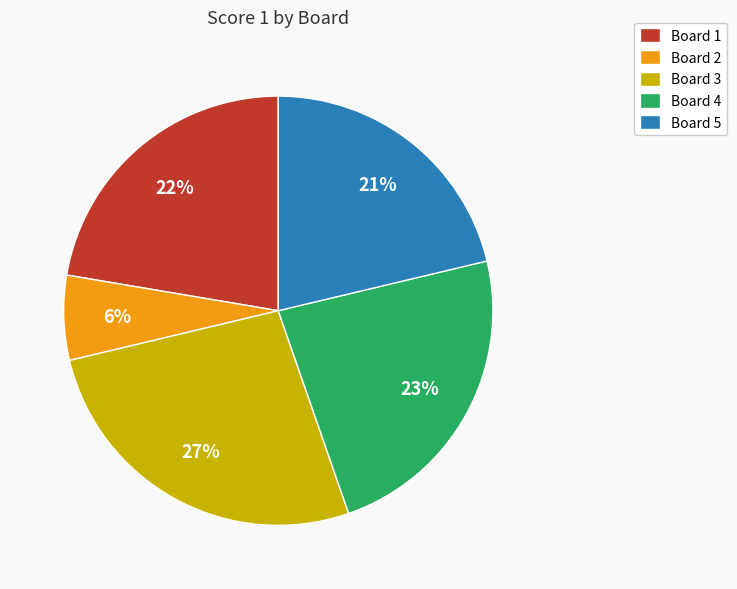

Which category has the smallest portion of the pie?

Board 2